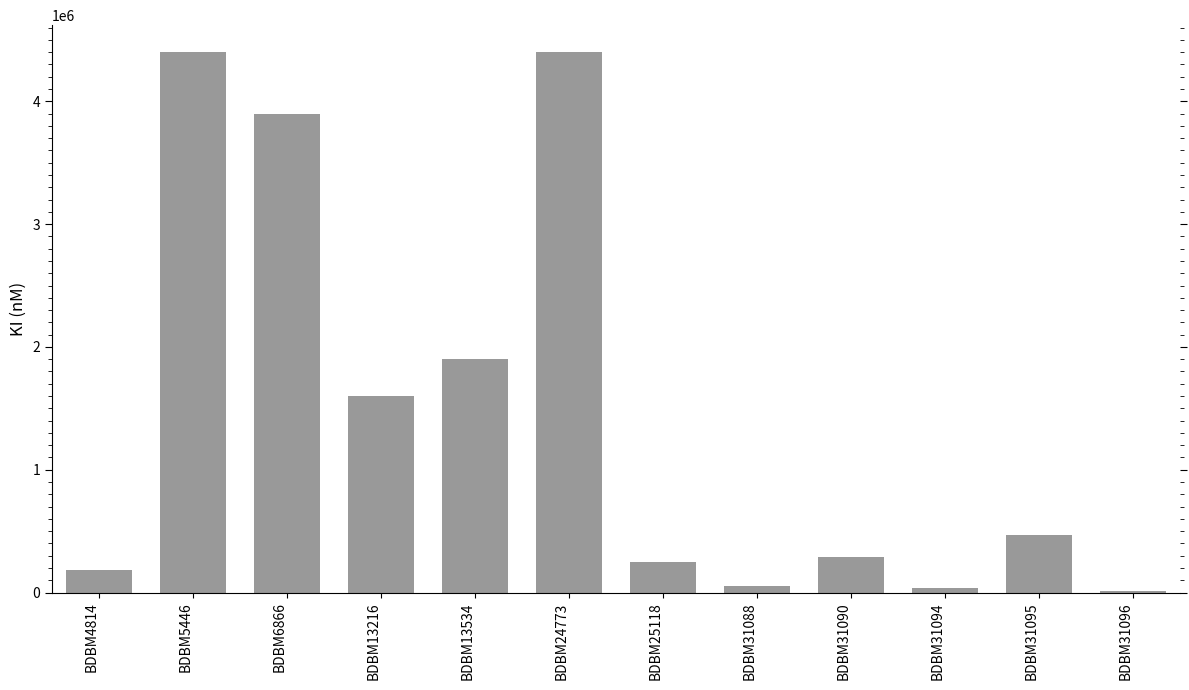

The chart shows a value of 3900000 at BDBM6866. True or false?

True